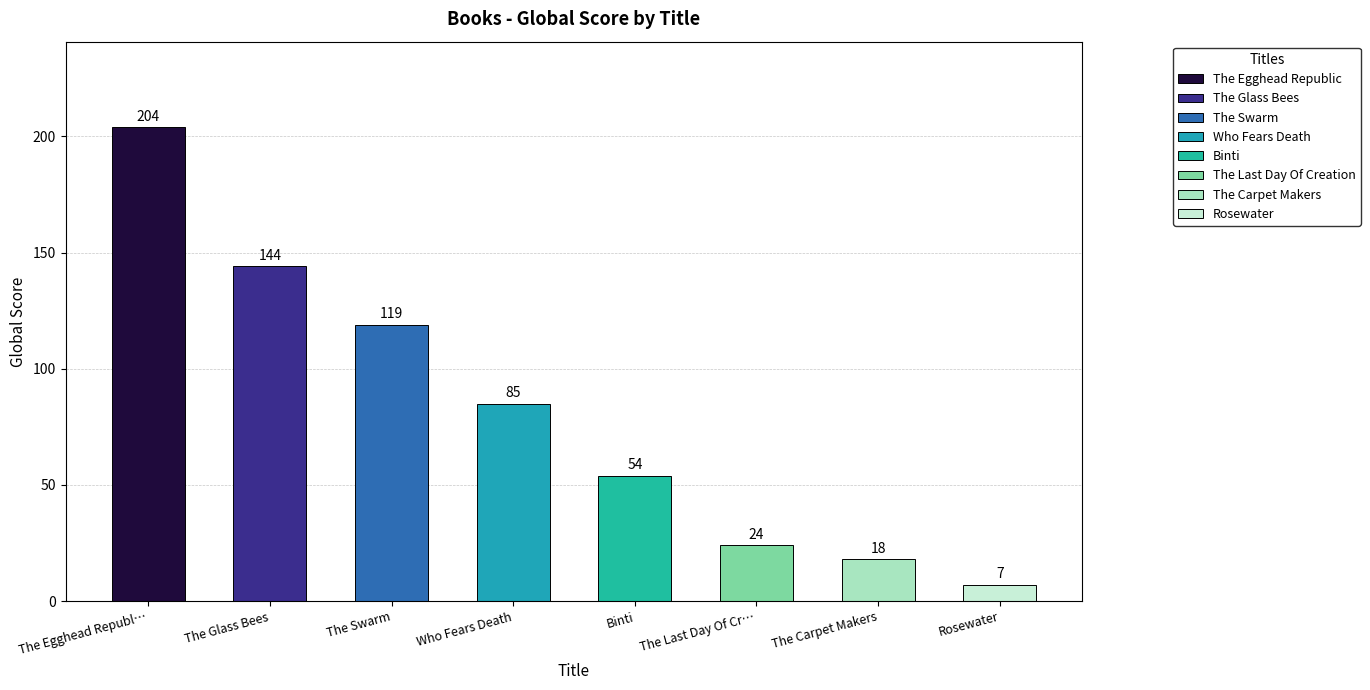

Is it true that the value at The Glass Bees is 190?

False